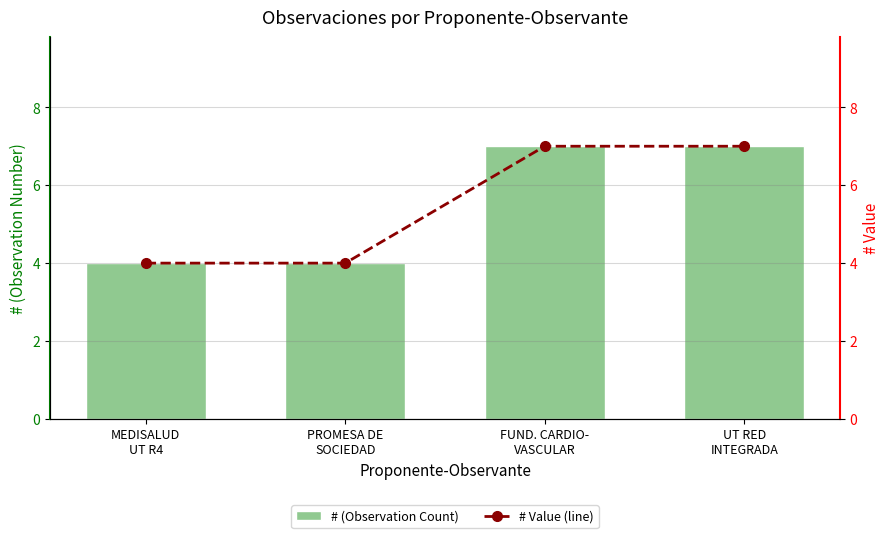

At how many categories does at least one series exceed 6?

2